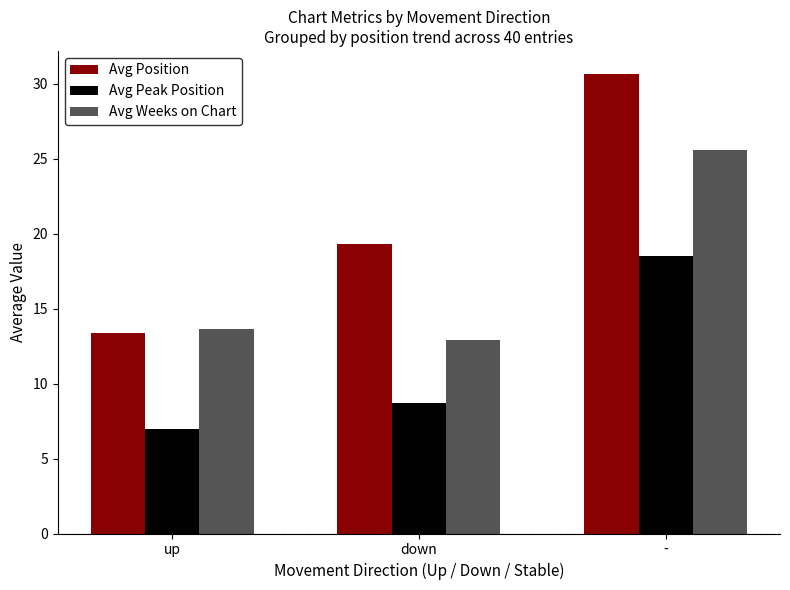

Between up and -, which series saw the biggest shift?

Avg Position